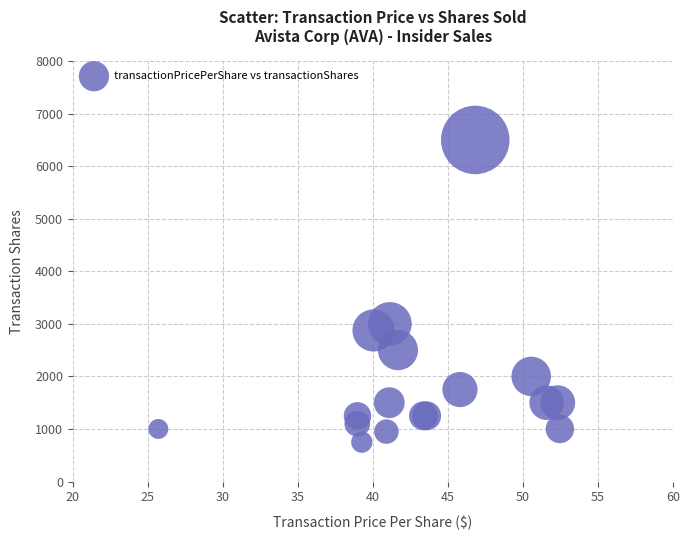

What Y value in the scatter plot is closest to 3625?

3000